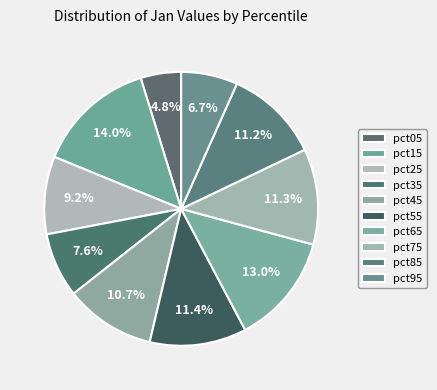

Rank the categories by value from highest to lowest.

pct15, pct65, pct55, pct75, pct85, pct45, pct25, pct35, pct95, pct05